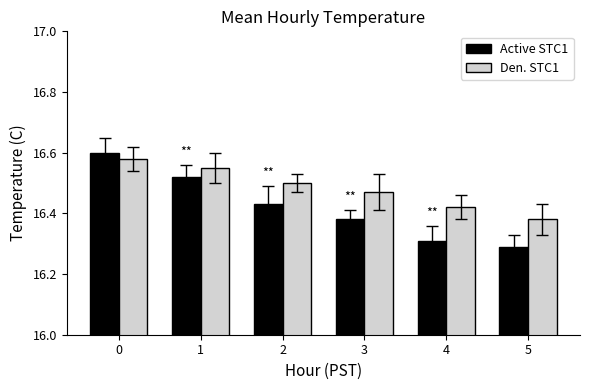

Which series has the largest range (max minus min)?

Active STC1